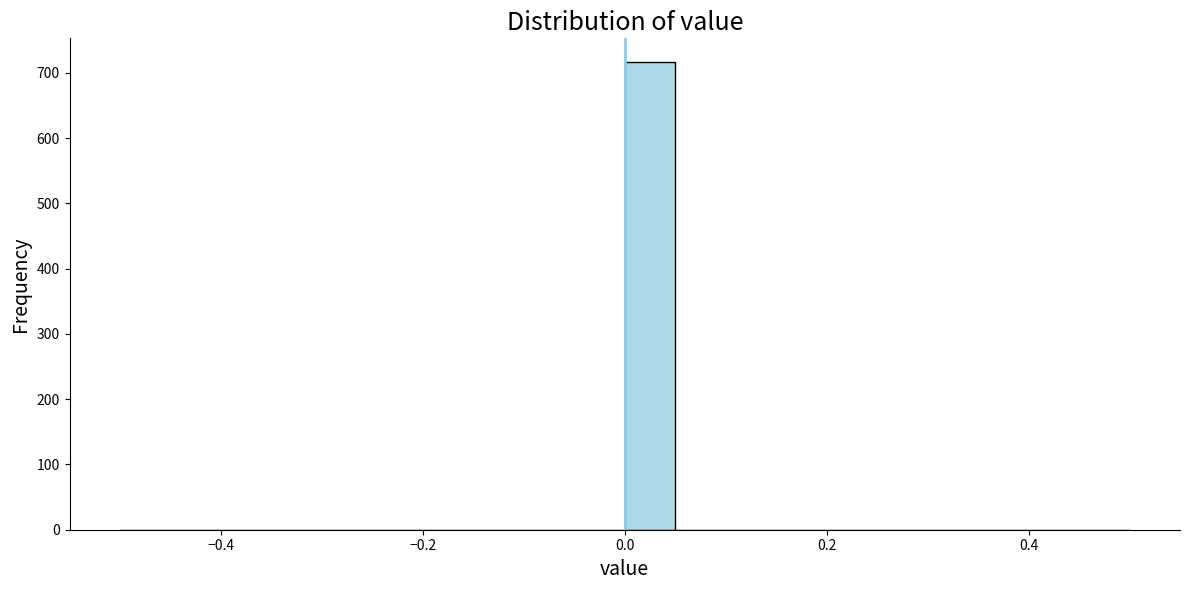

Around what value on the x-axis is the tallest bar? Give the approximate position of its centre, as read against the axis.

0.02